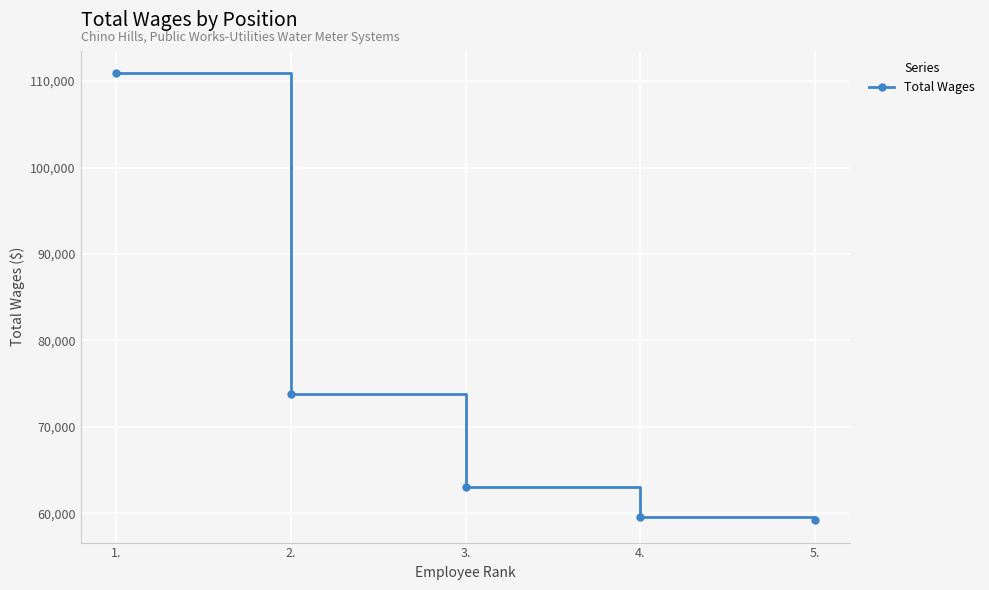

Approximately how many times larger is the value at 3. compared to 1.?

0.6